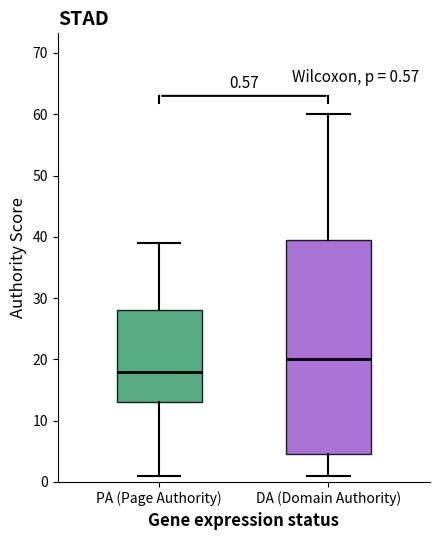

Comparing the boxes themselves (not the whiskers), which one is the tallest?

DA (Domain Authority)